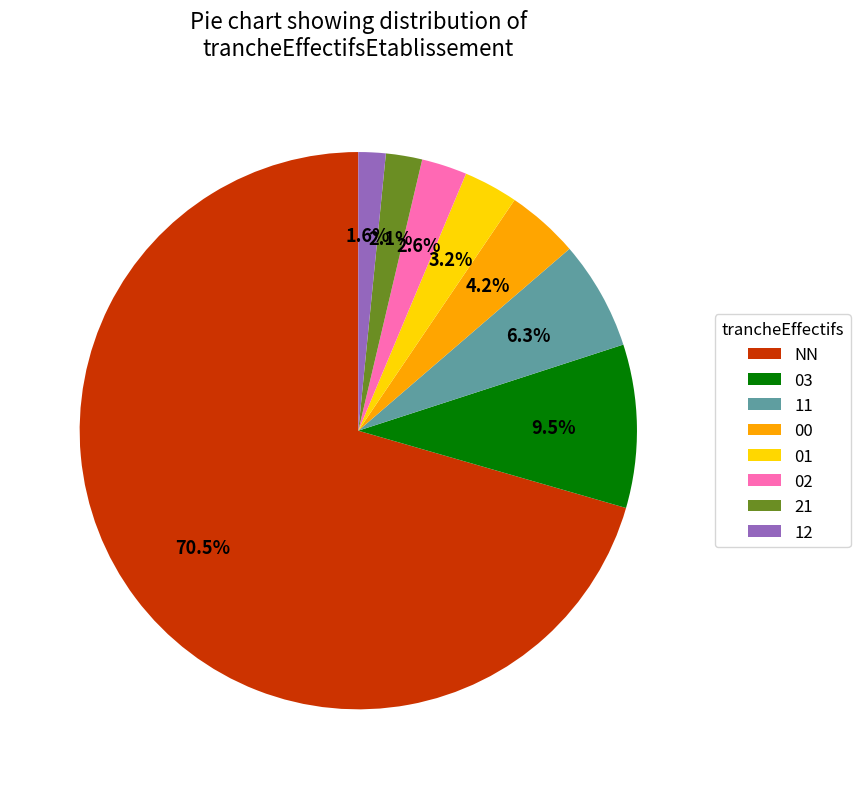

To the nearest percent, what portion does 21 represent?

2%